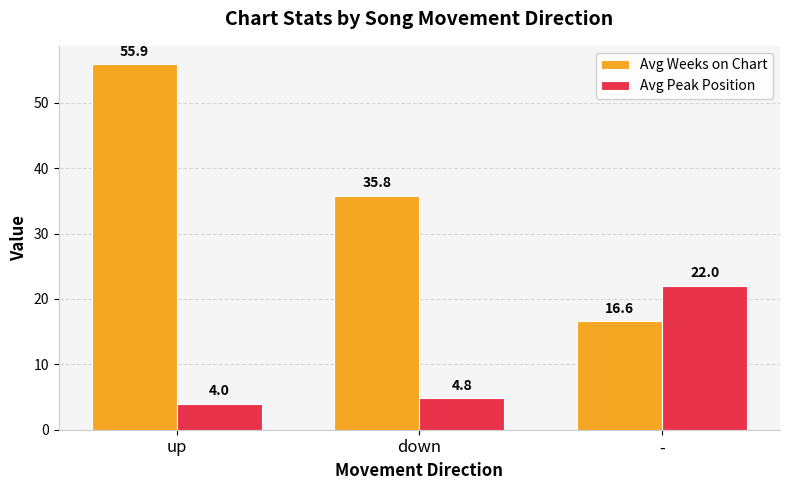

What is the maximum value shown in the chart?

55.9